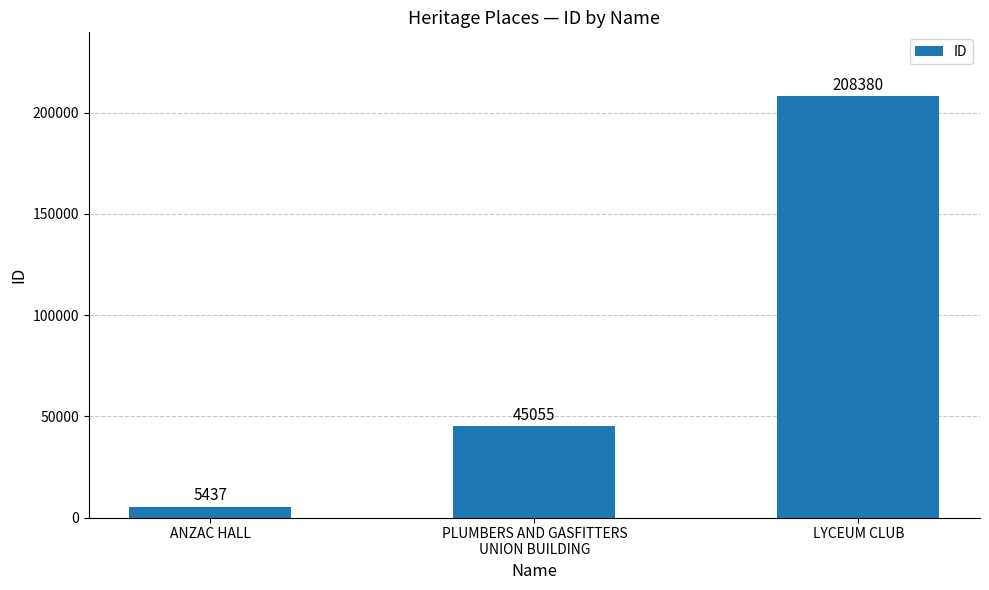

Reading left to right, extract all data points from this chart.

5437	45055	208380